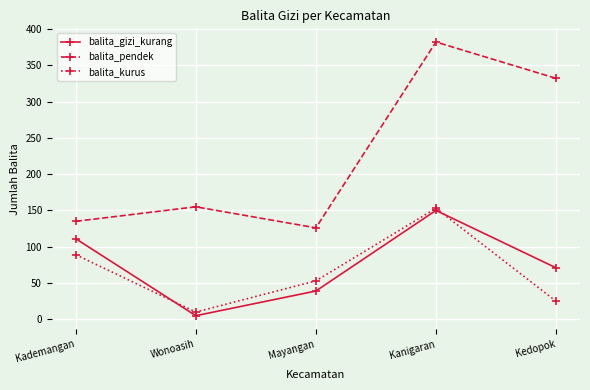

What is the minimum value shown in the chart?

5